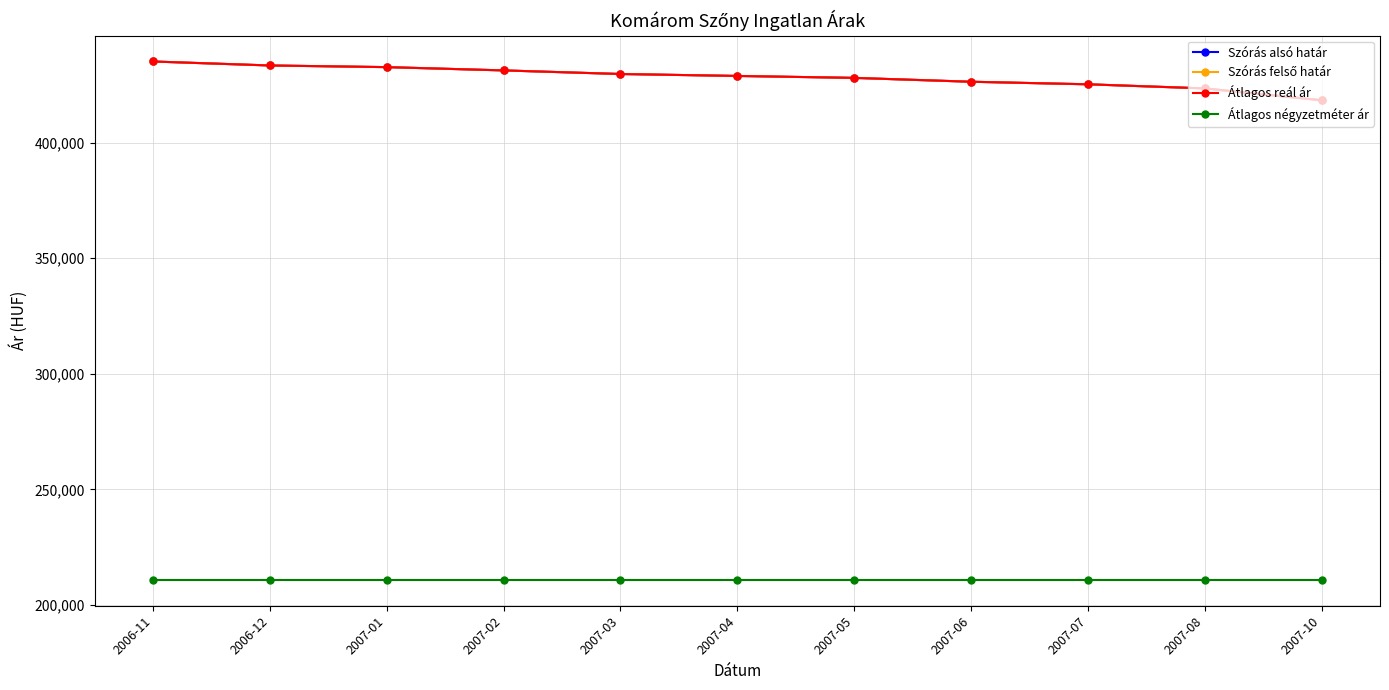

True or false: Szórás felső határ has a value of 435079 at 2006-11.

True